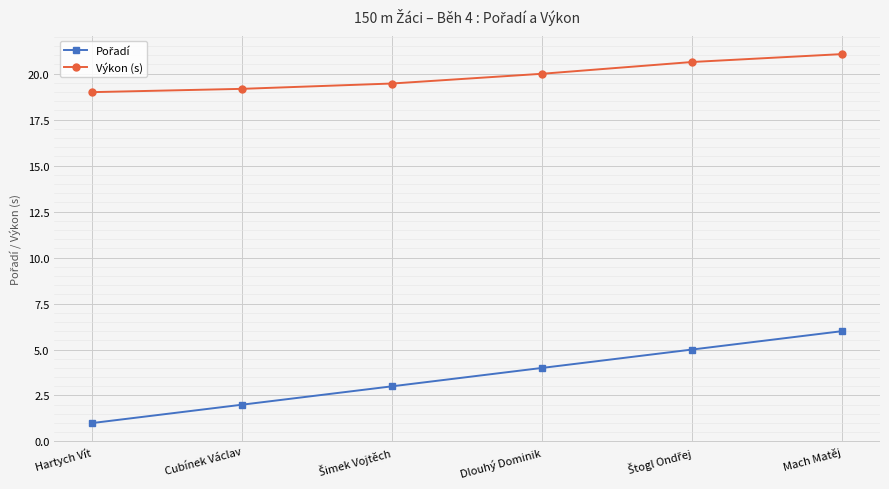

At which category is the sum across all series the highest?

Mach Matěj